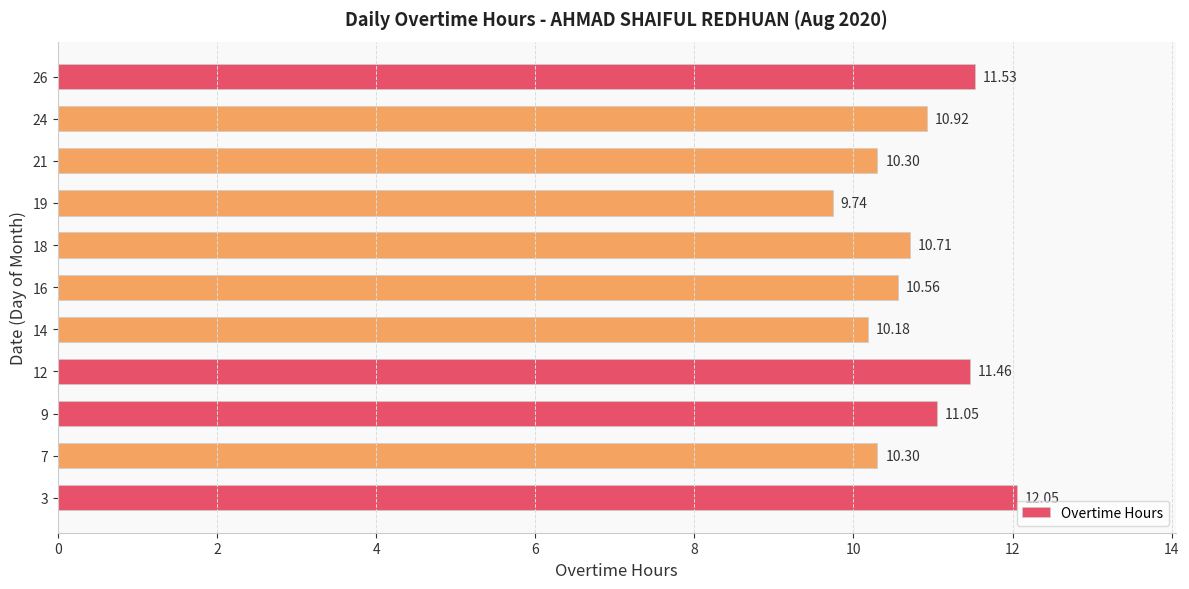

Where is the data nearest to the value 10?

14